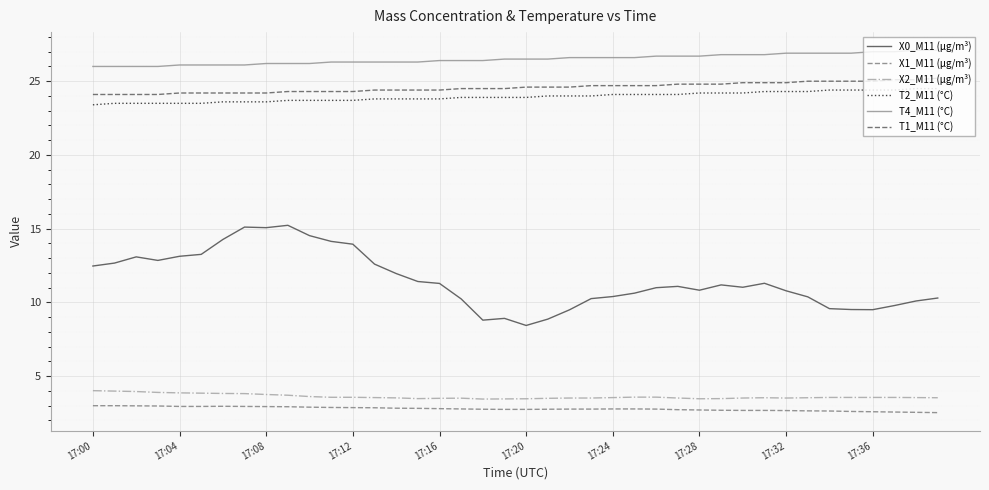

What is the greatest value displayed?

27.1